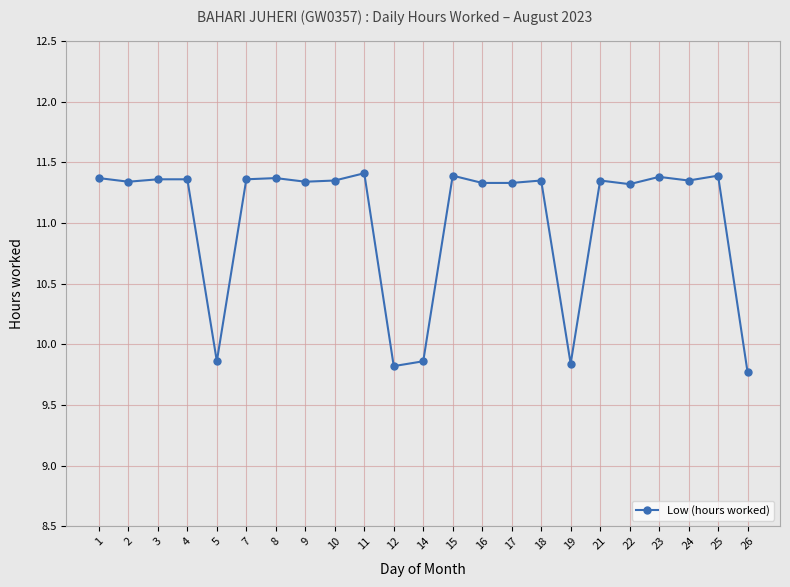

What is the sum of the values at 3 and 23?

22.7